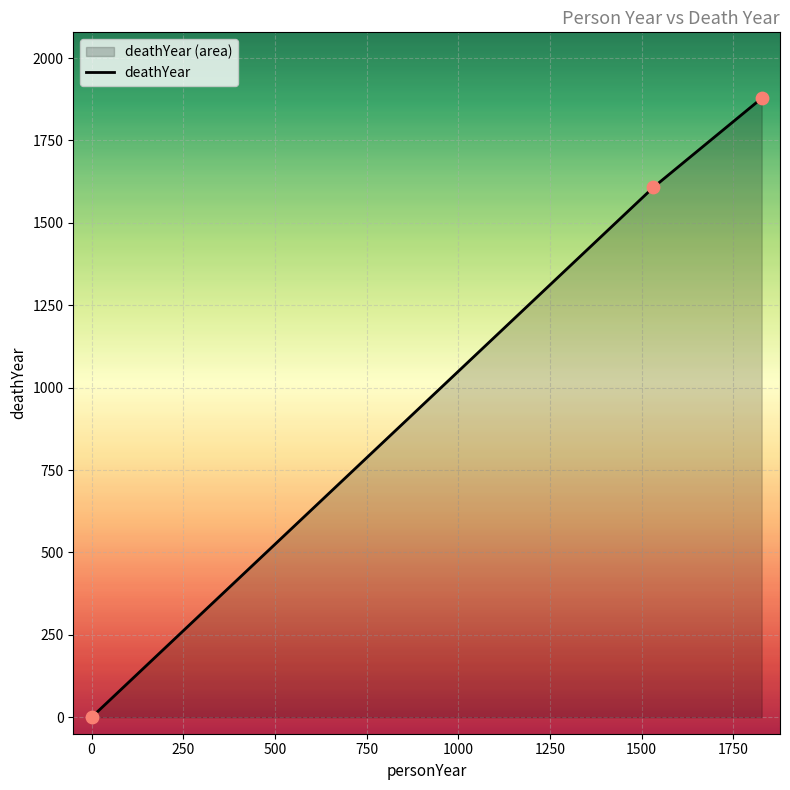

Which has a higher value, 1532 or 0?

1532